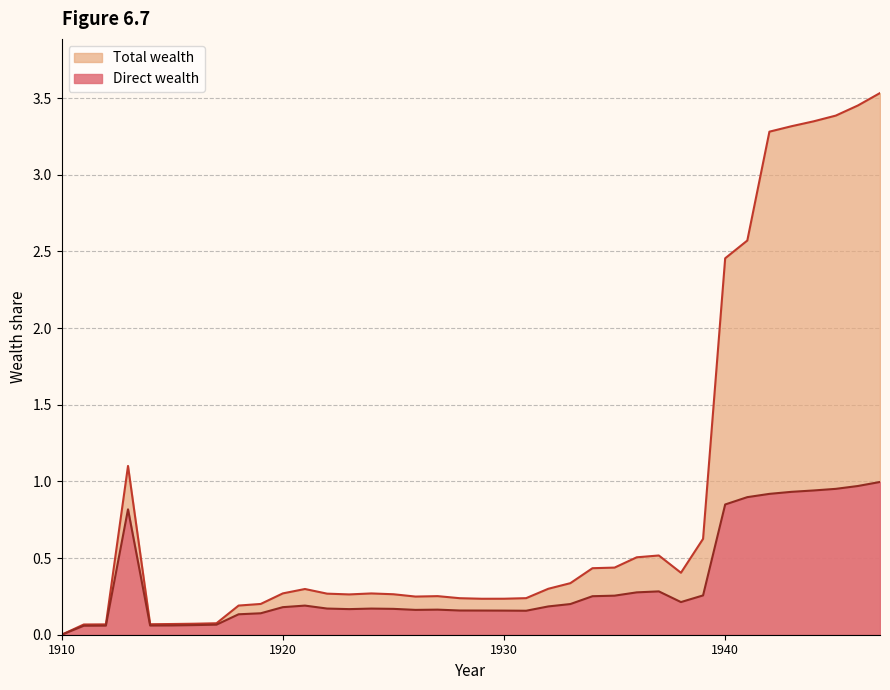

Where is the first local minimum for Direct wealth?

1914